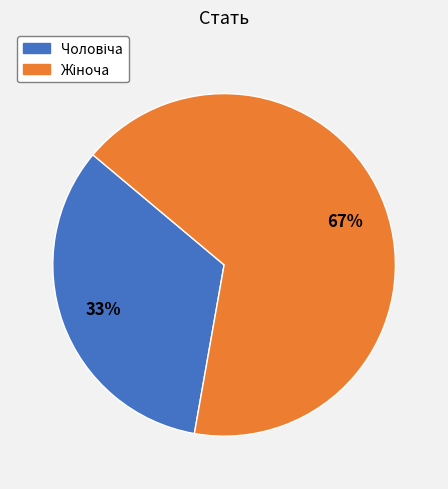

To the nearest percent, what is the average slice percentage?

50%